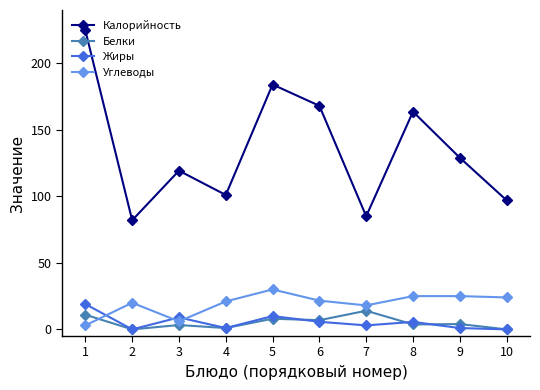

How many categories are shown in the chart?

10